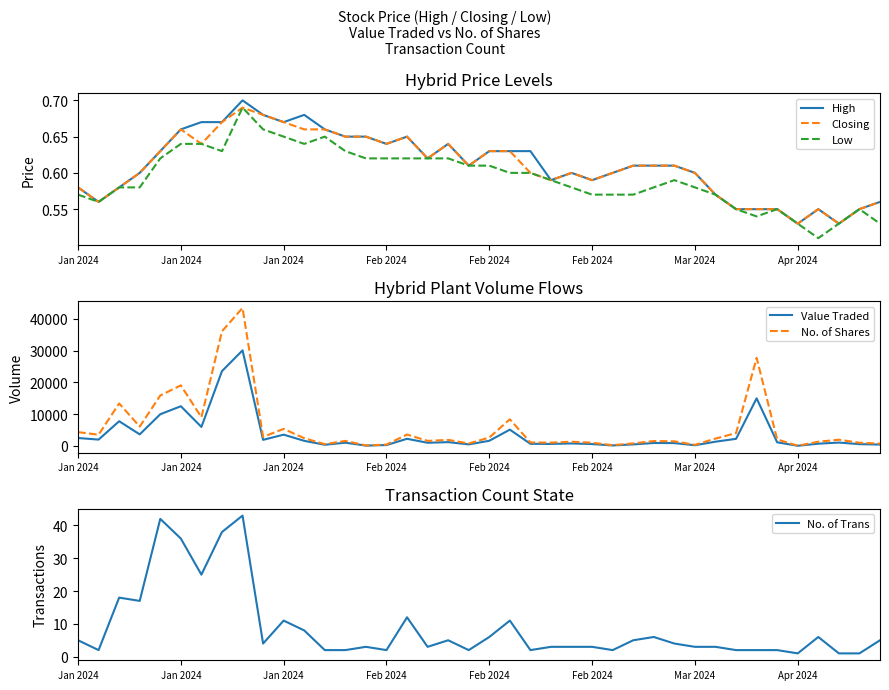

What is the lowest value of the No. of Shares series?

27